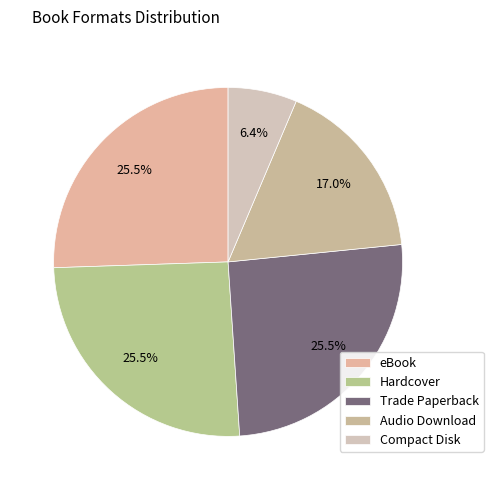

To the nearest percent, what is the difference between the Trade Paperback and Audio Download slice percentages?

9%